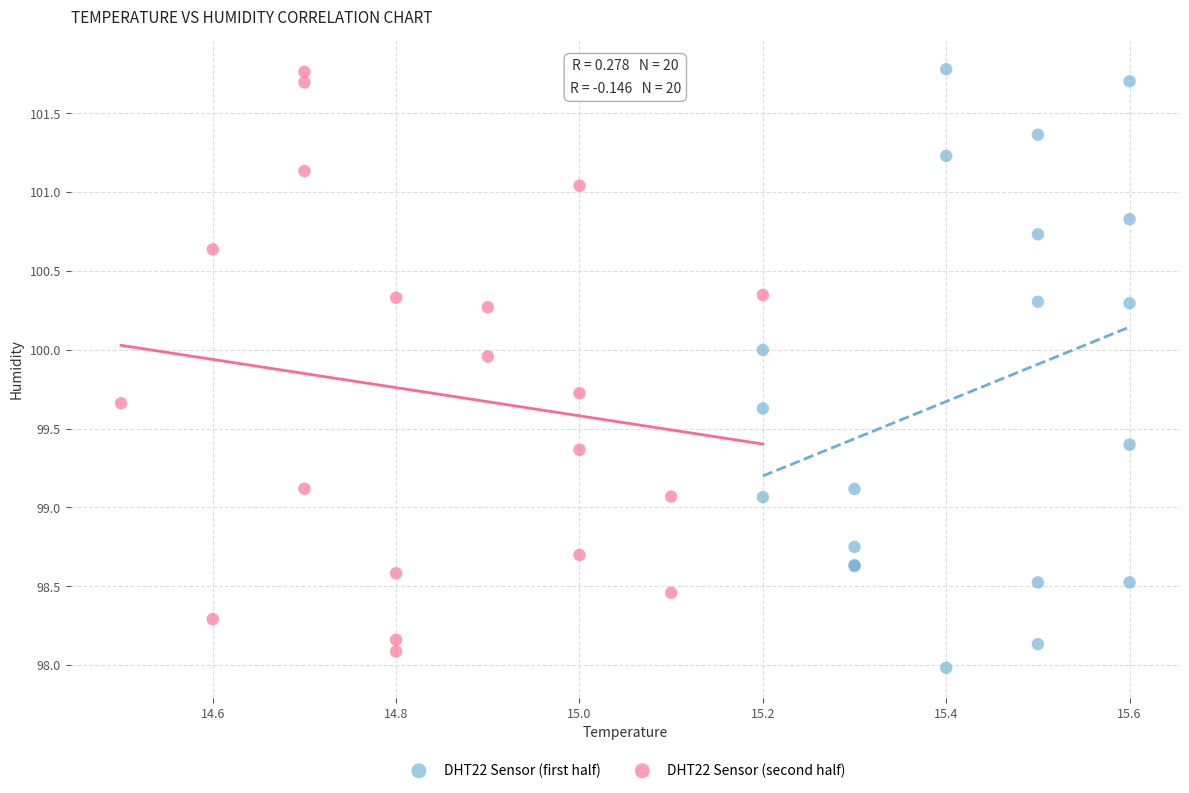

What are all the series names shown in the legend?

DHT22 Sensor (first half), DHT22 Sensor (second half)